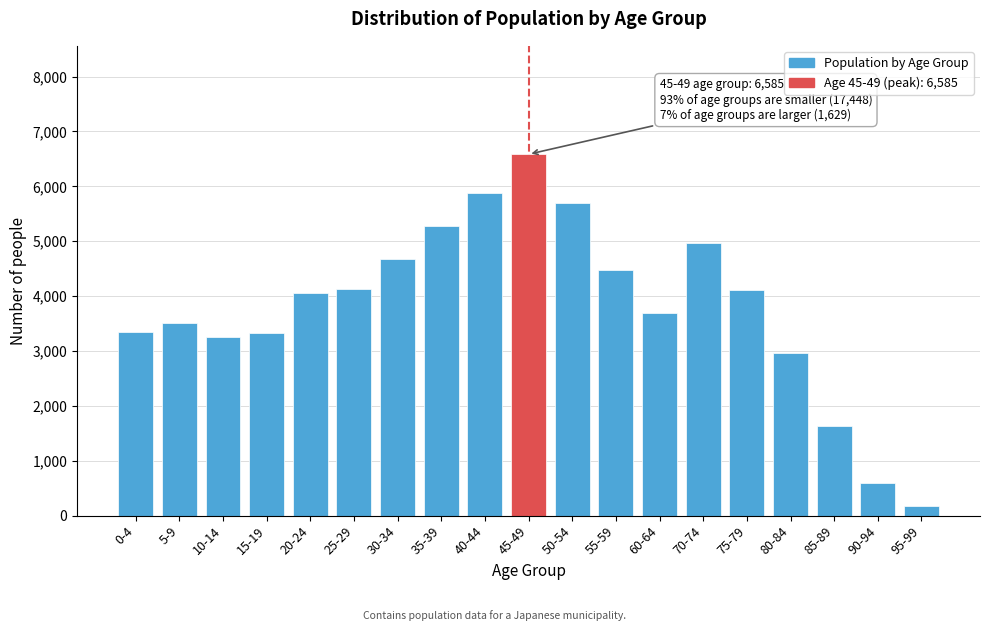

What is the sum of all values?

72314